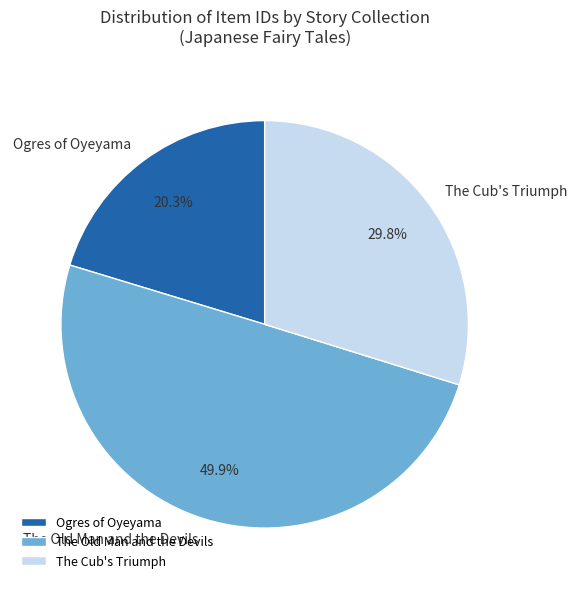

Is the sum of The Cub's Triumph and The Old Man and the Devils greater than half?

Yes